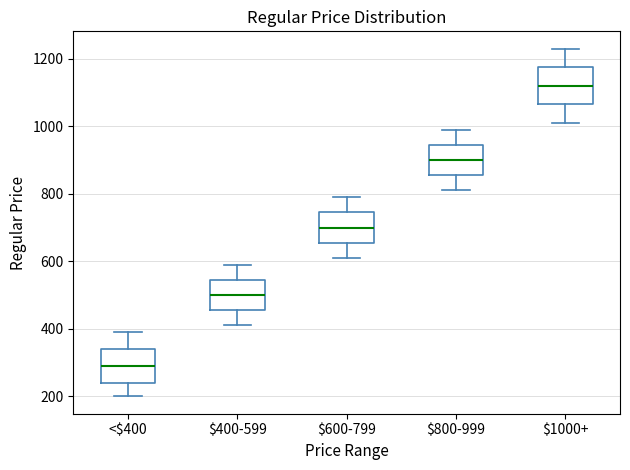

Reading left to right, read every box against the y-axis: the position of its median line, the range the box covers, and the ends of its whiskers. The values are not printed on the chart, so give them approximately, as read against the axis.

<$400: median 280, box 240 to 340, whiskers 200 to 380
$400-599: median 500, box 460 to 540, whiskers 400 to 580
$600-799: median 700, box 660 to 740, whiskers 600 to 780
$800-999: median 900, box 860 to 940, whiskers 800 to 980
$1000+: median 1120, box 1060 to 1180, whiskers 1000 to 1220